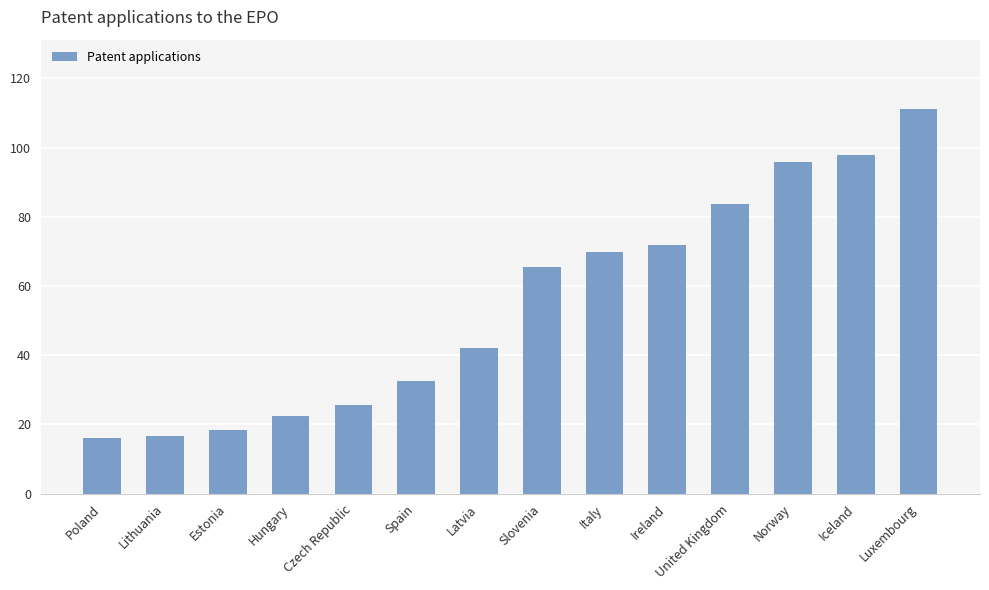

What is the difference between the maximum and minimum values?

95.1